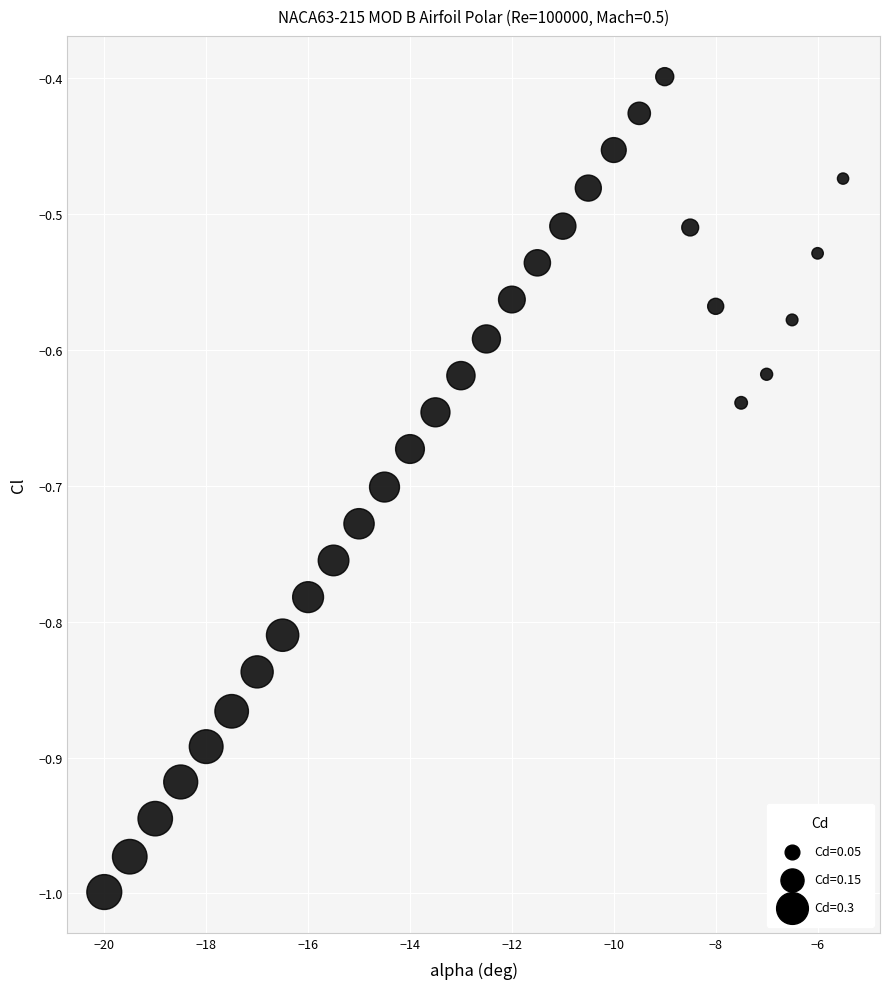

What is the range of Y values (max minus min)?

0.6